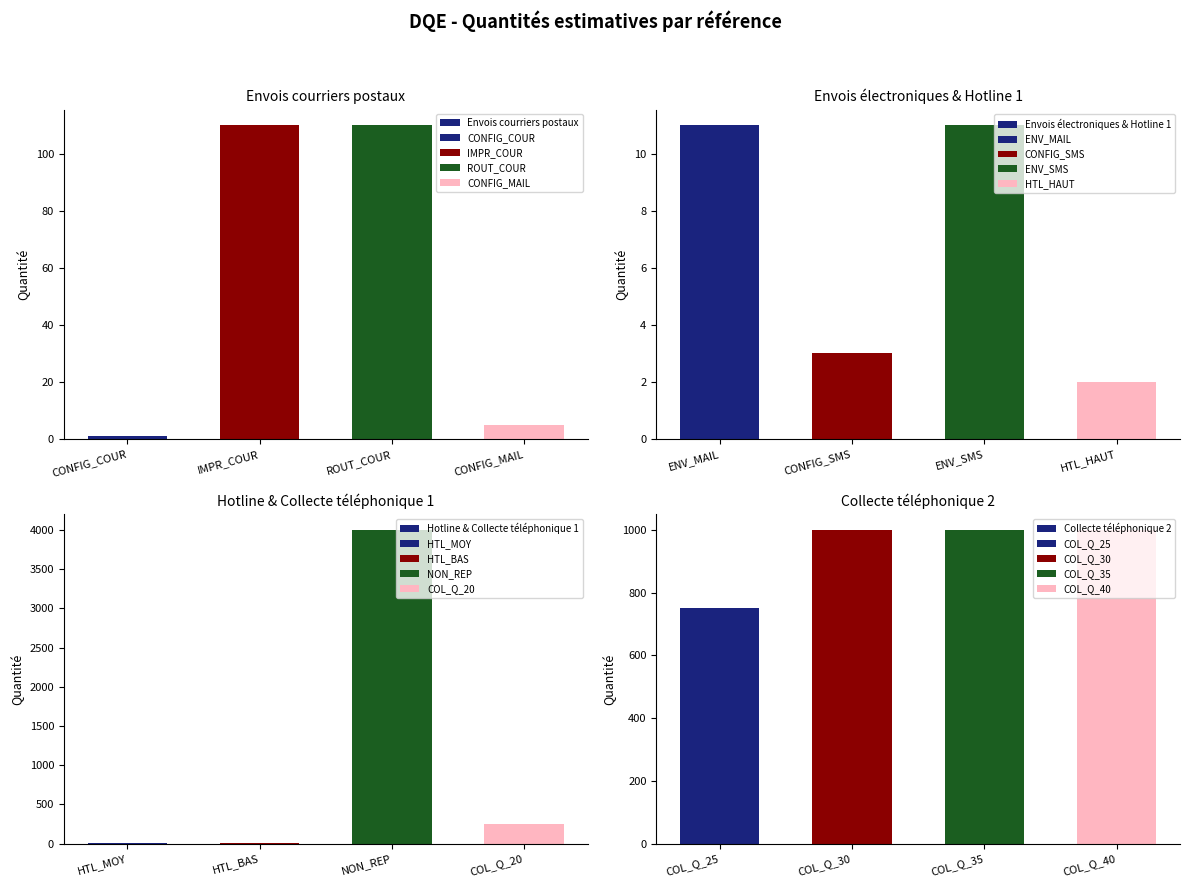

What is the difference between the maximum and minimum values in the Envois électroniques & Hotline 1 series?

9